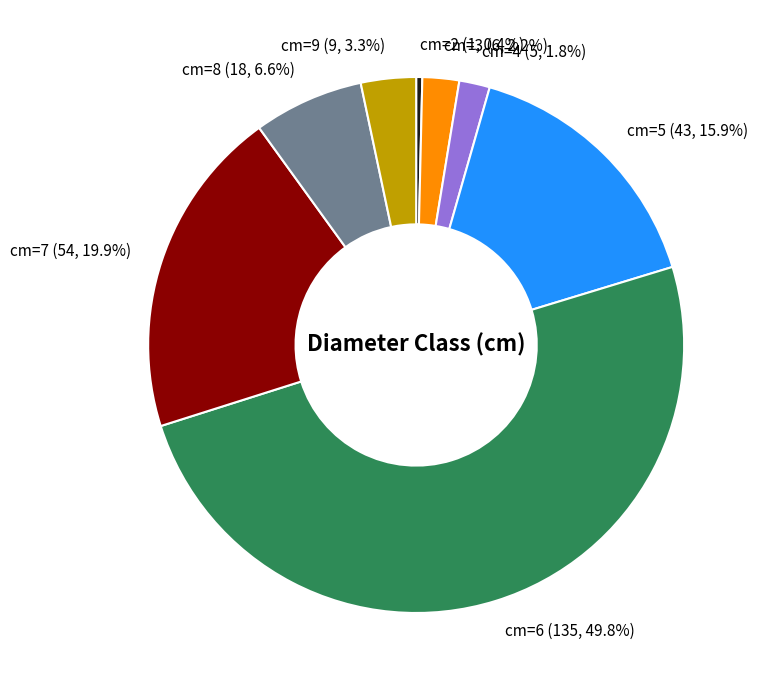

Which slice is the largest?

cm=6 (135, 49.8%)